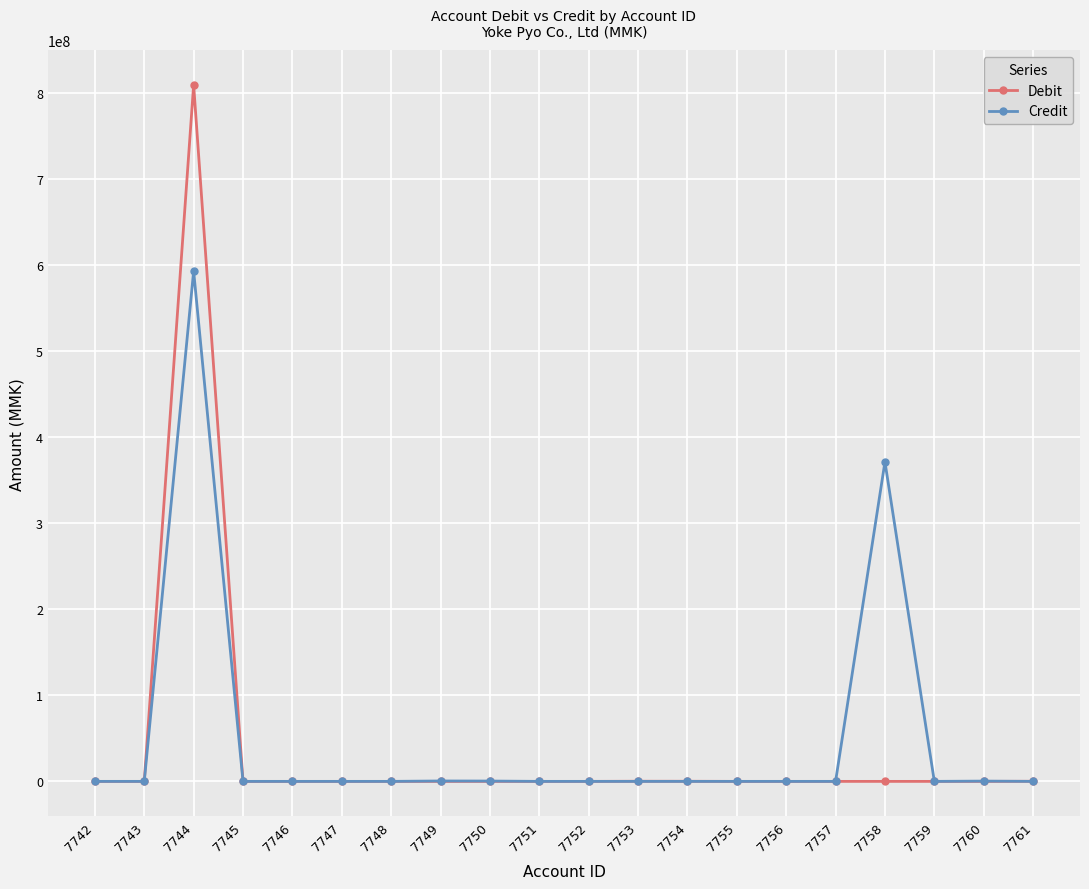

At which category is the sum across all series the highest?

7744